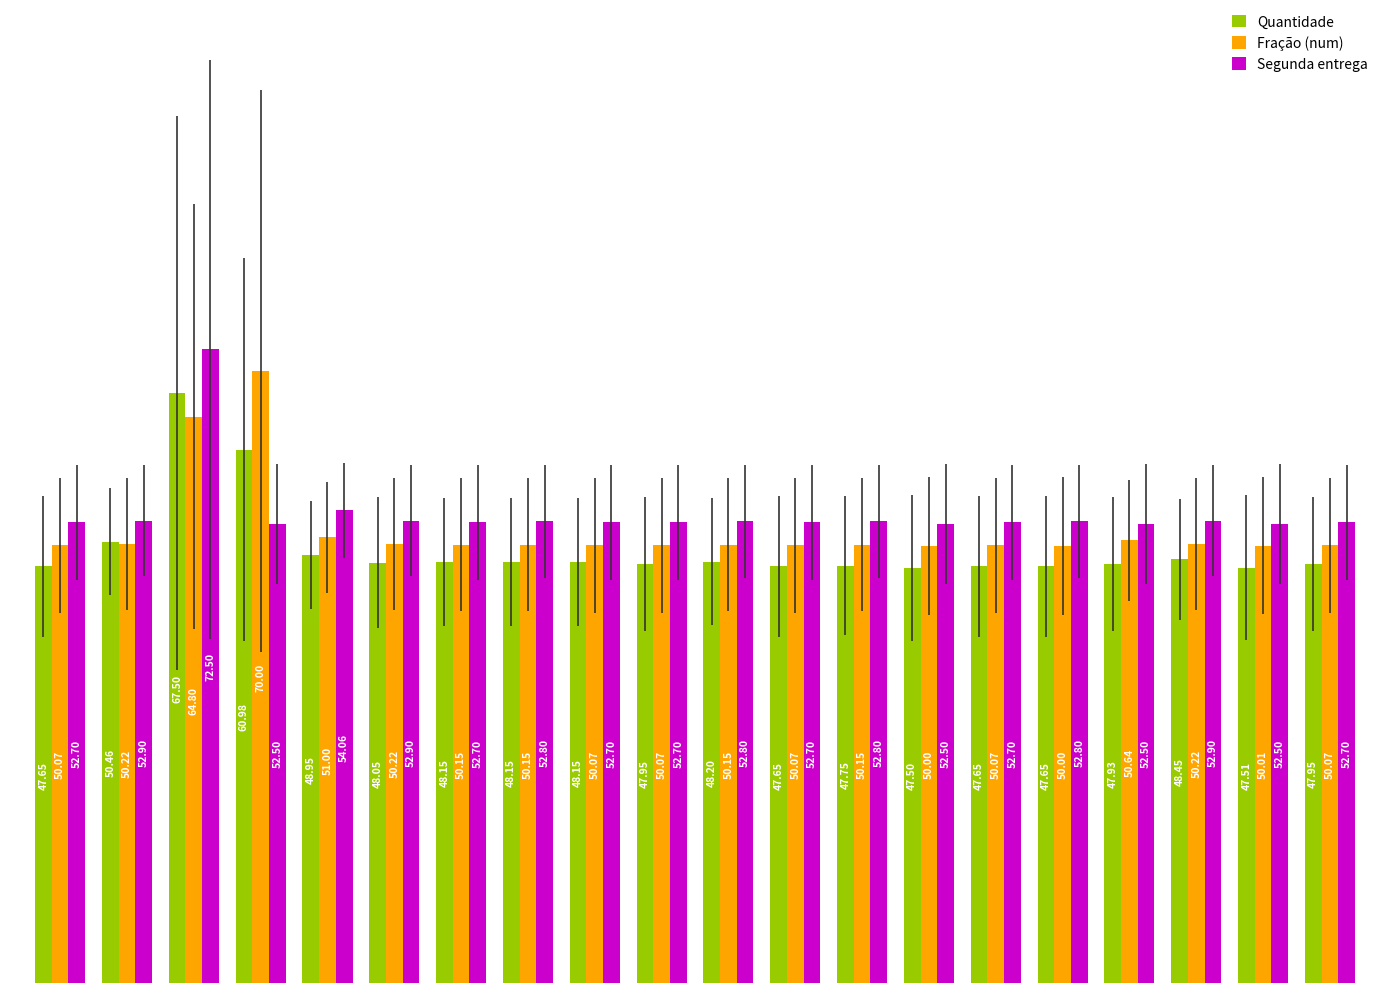

At how many categories does at least one series exceed 51?

20